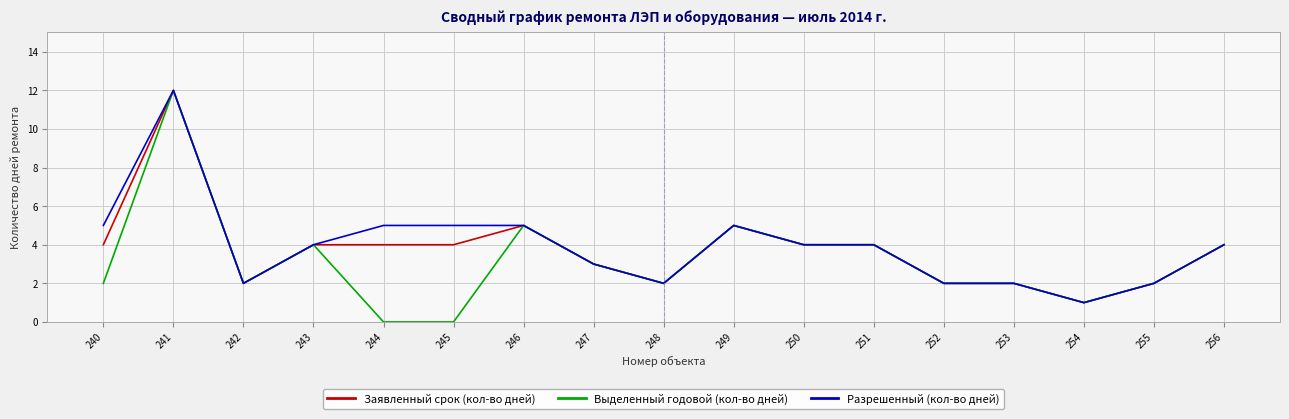

True or false: Разрешенный (кол-во дней) has more than 1 points higher than both neighbors.

True